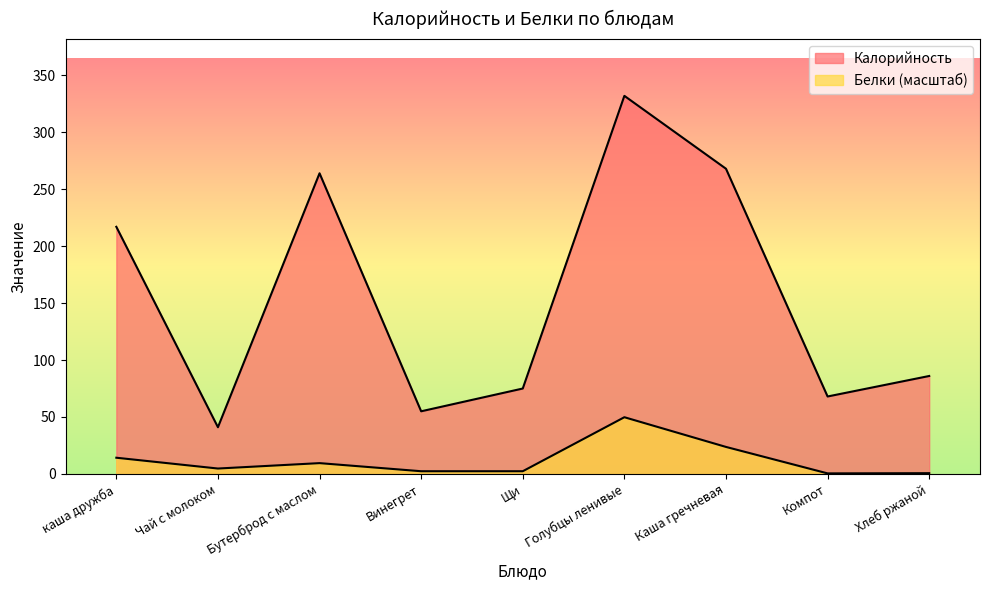

List the series in order of their peak value, highest first.

Калорийность, Белки